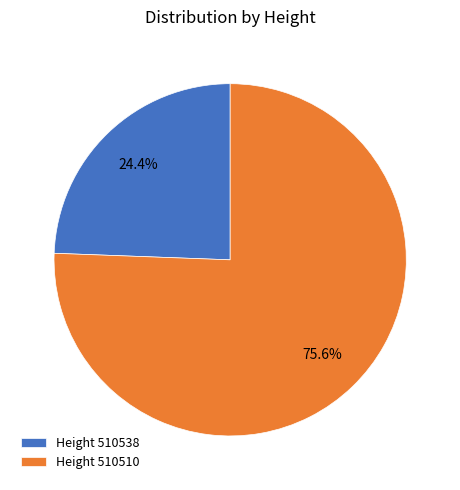

What is the total percentage of Height 510510 and Height 510538?

100.0%